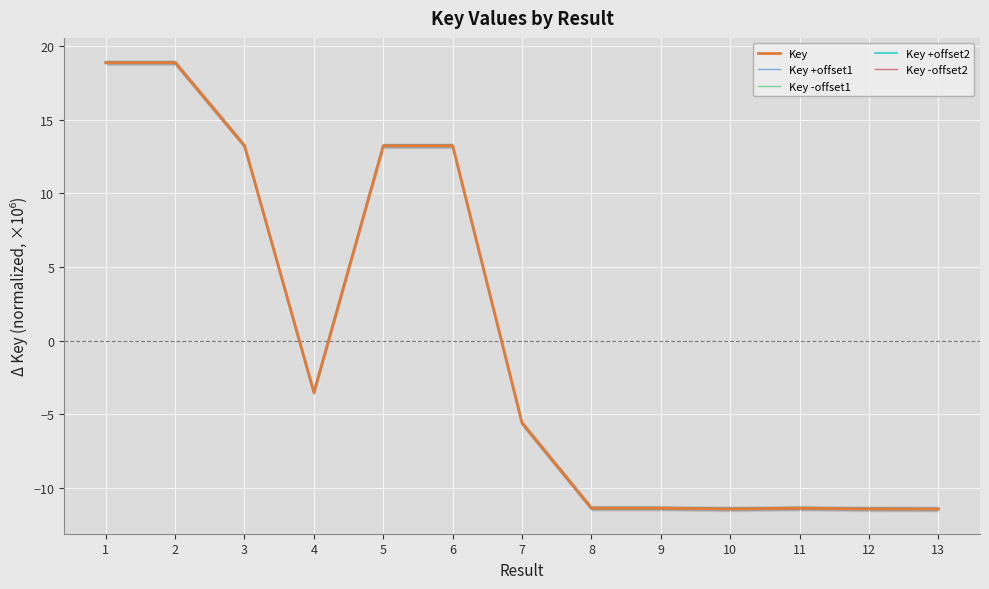

At which category is the sum across all series the highest?

1